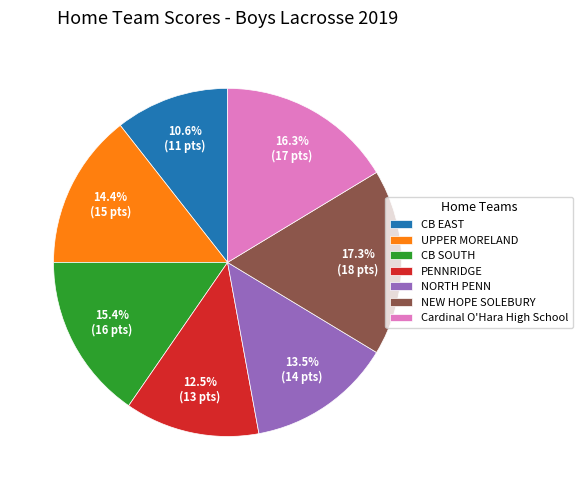

To the nearest percent, what is the average slice percentage?

14%